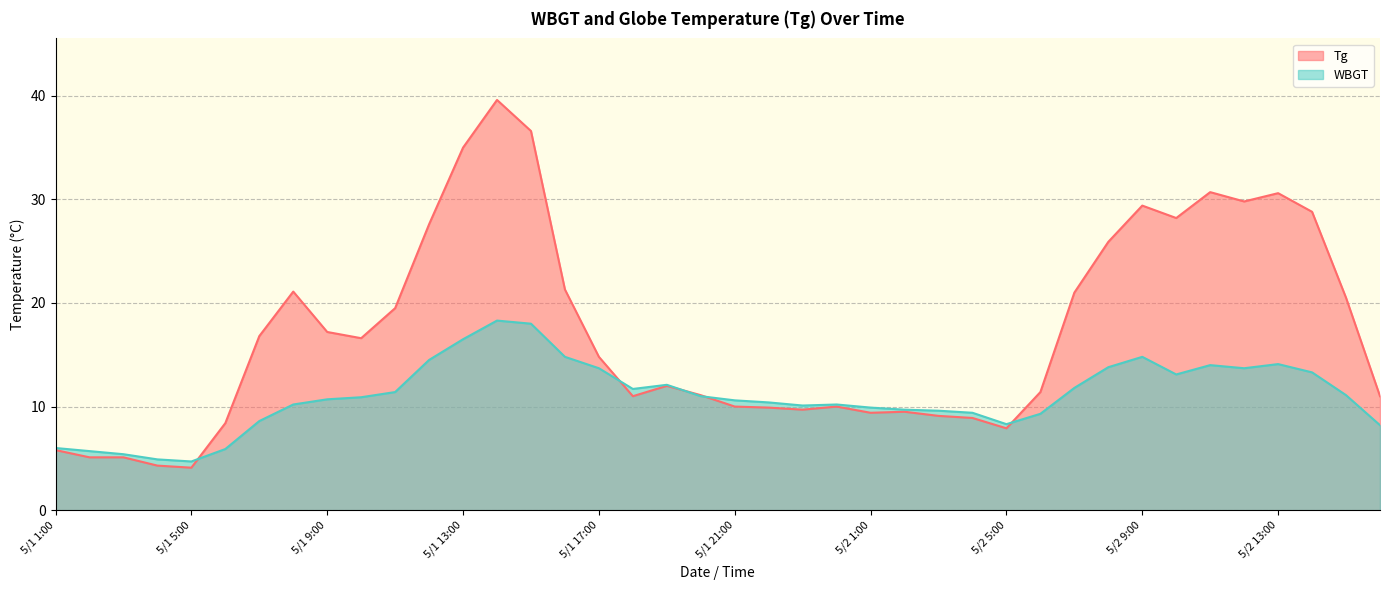

The value of Tg at 5/1 24:00 is 17.9. True or false?

False